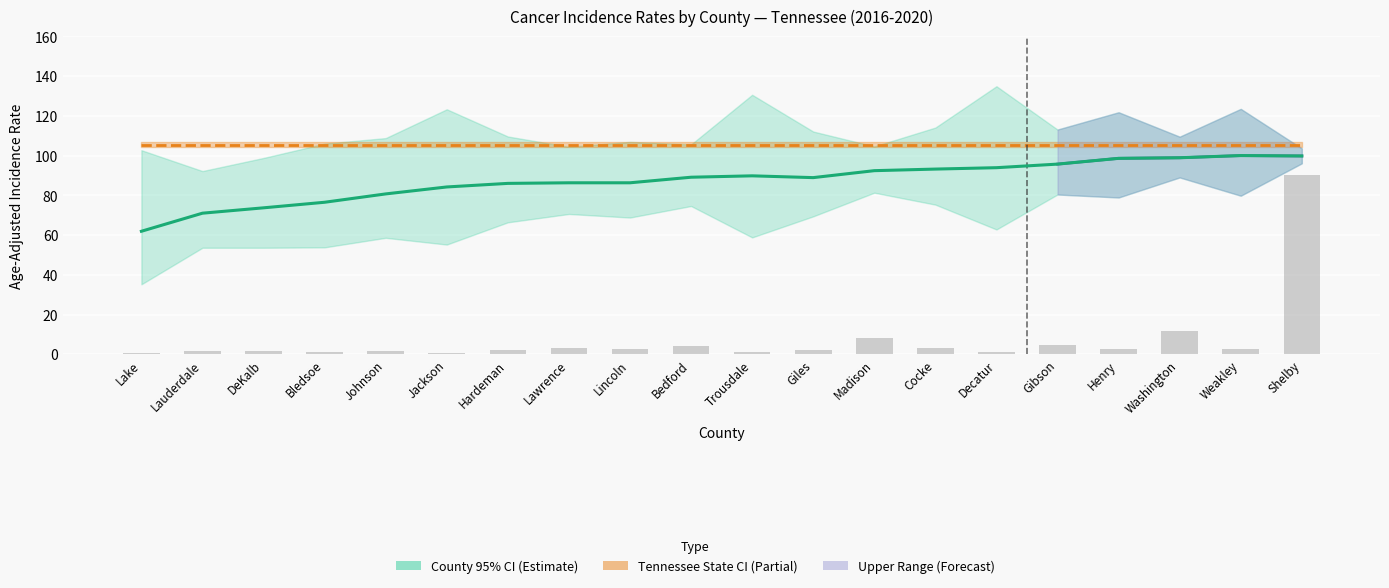

At which label does Tennessee State Rate reach its peak?

Lake